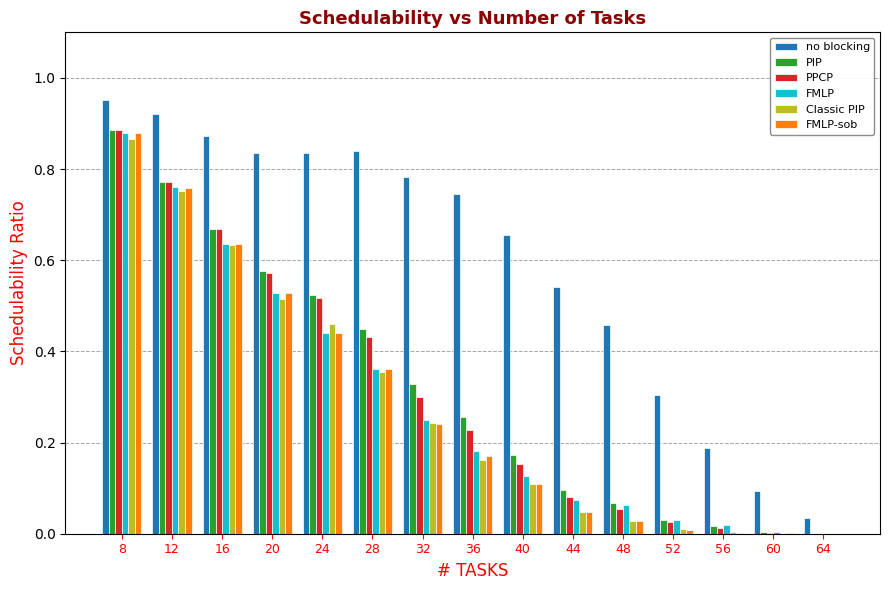

Is the value of Classic PIP at 20 greater than the value of no blocking at 52?

Yes